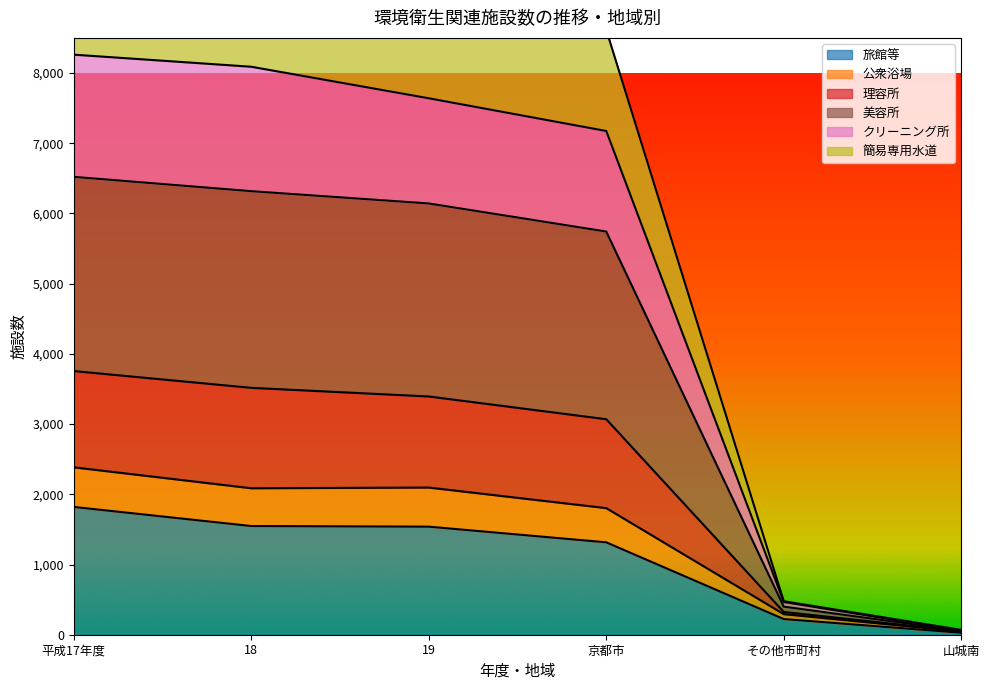

What is the lowest value of the 理容所 series?

58